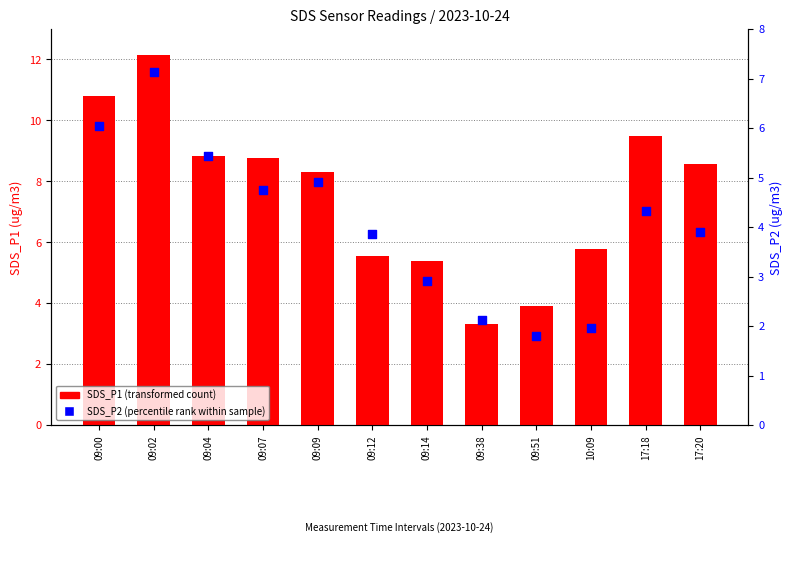

What are all the series names shown in the legend?

SDS_P1, SDS_P2